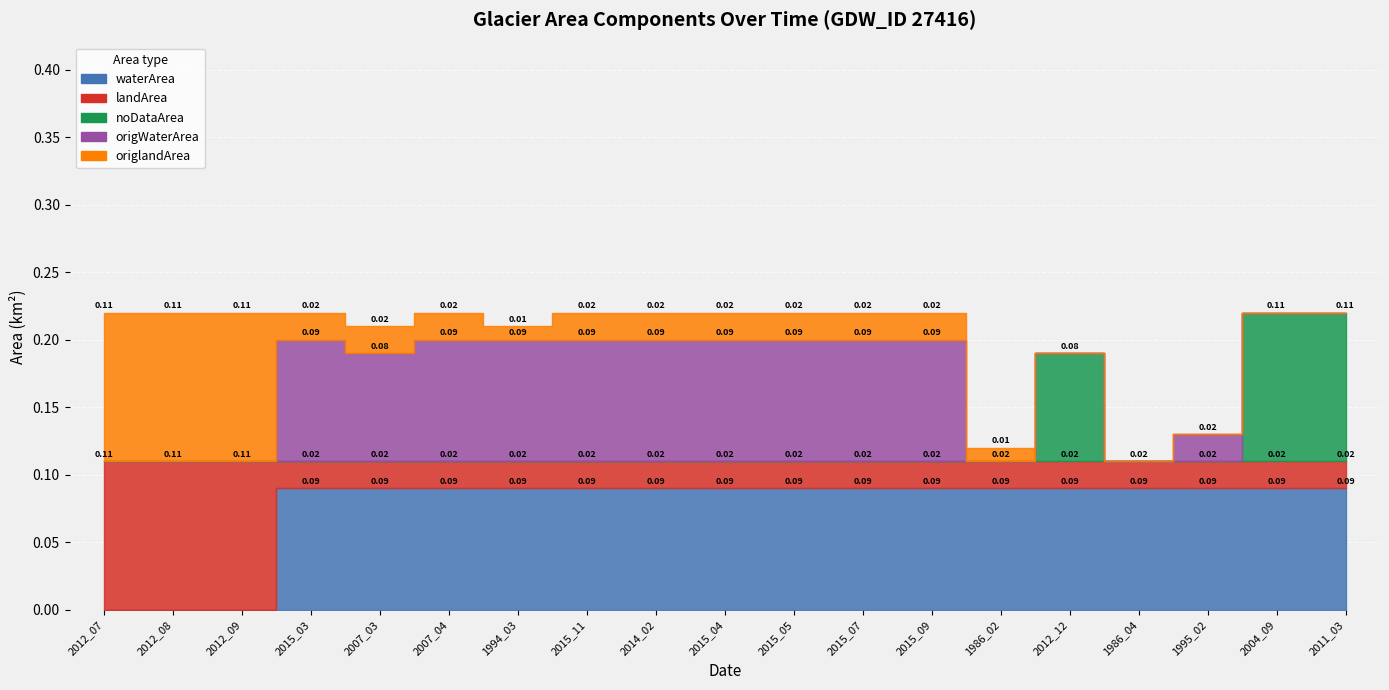

Which series has the largest range (max minus min)?

noDataArea